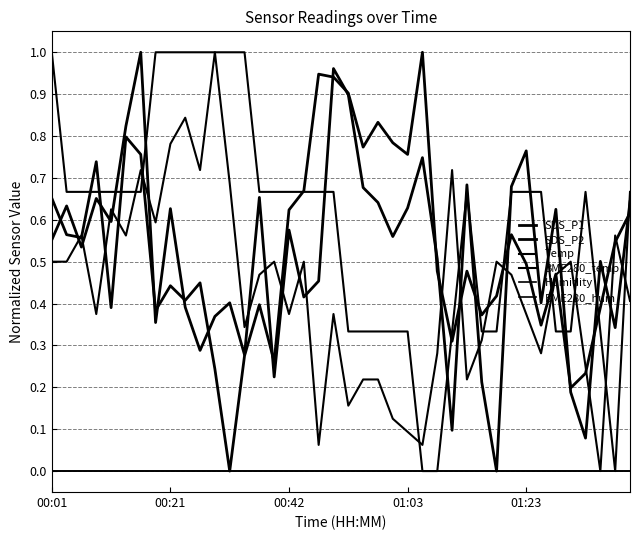

True or false: BME280_temp has more than 1 points higher than both neighbors.

True